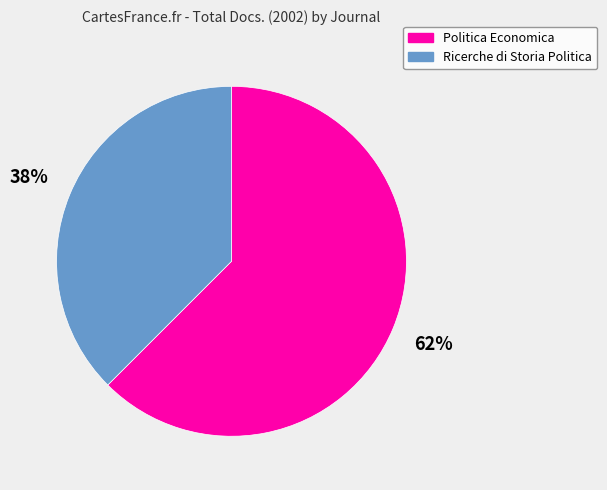

Do Ricerche di Storia Politica and Politica Economica together represent more than half of the pie?

Yes